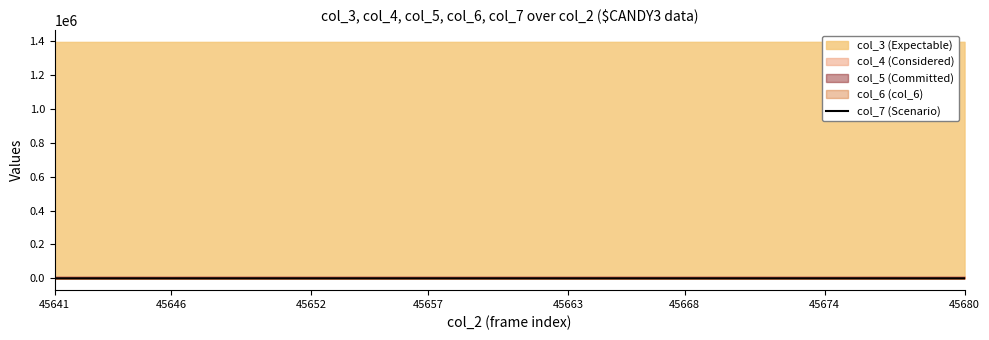

Is it true that col_7 (Scenario) equals 22 at 45668?

True